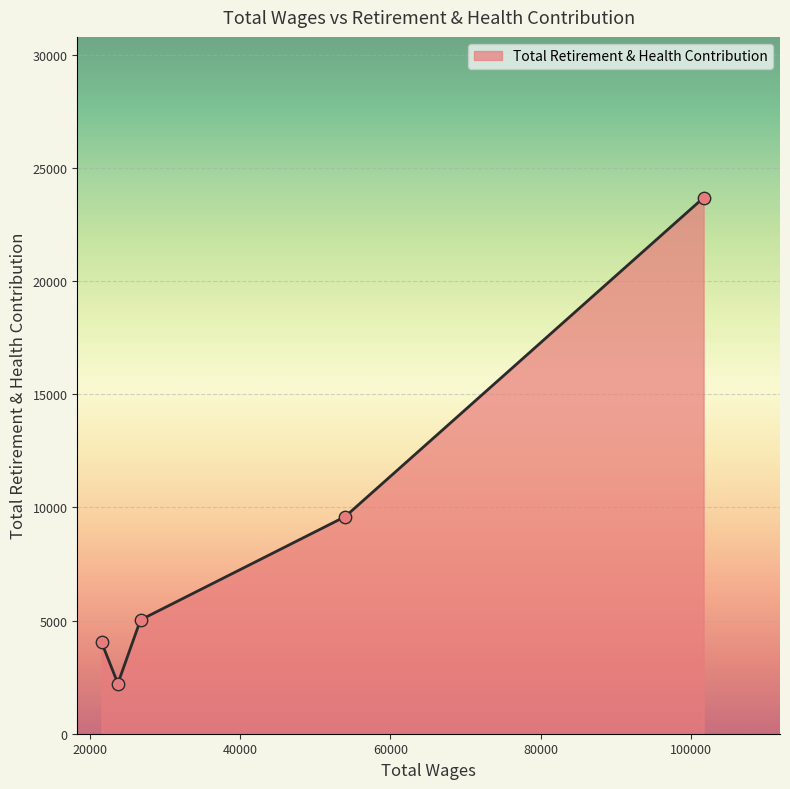

What is the sum of all values?

44559